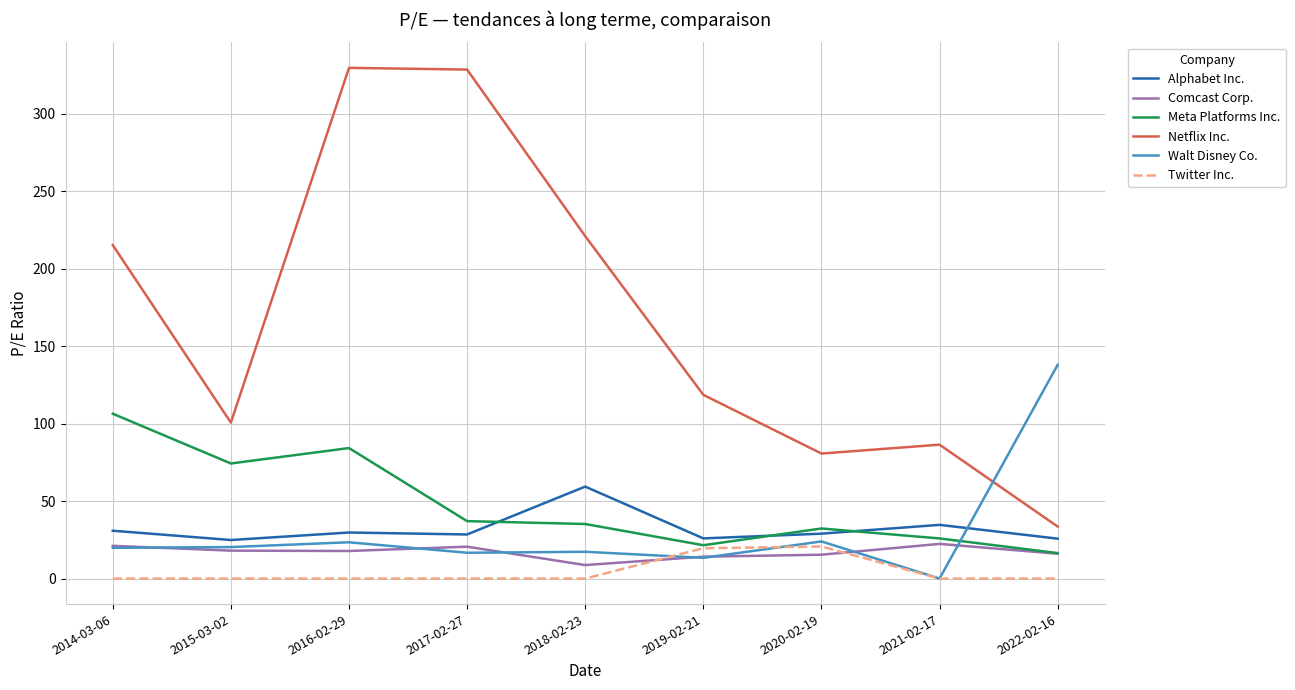

Does the chart display data point markers on the line(s)?

No